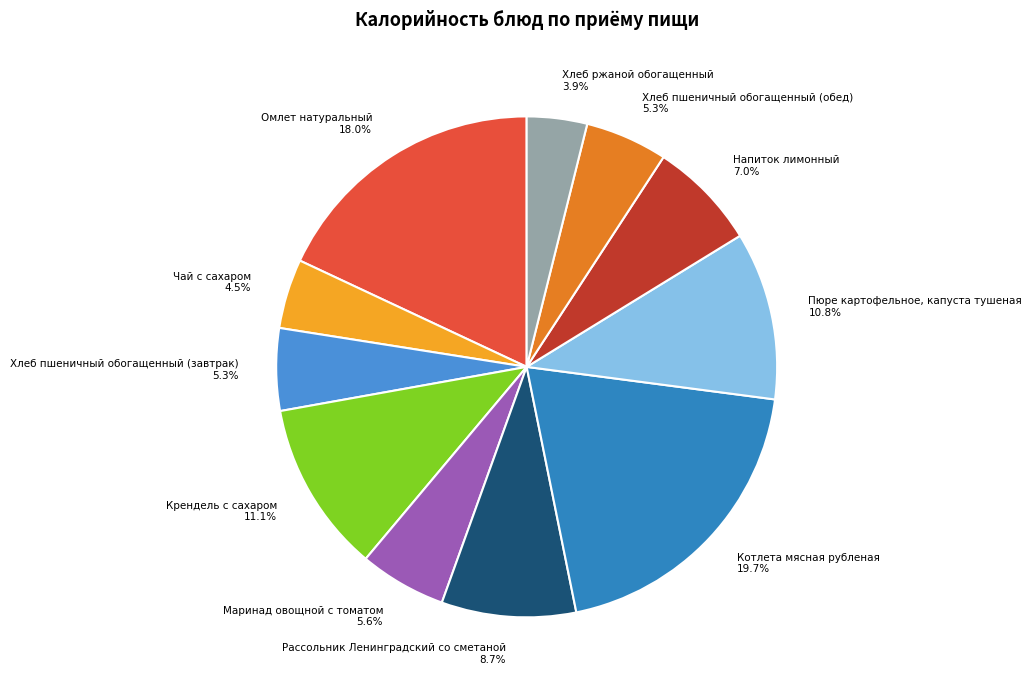

What percentage is NOT represented by Хлеб пшеничный обогащенный (завтрак)?

94.7%